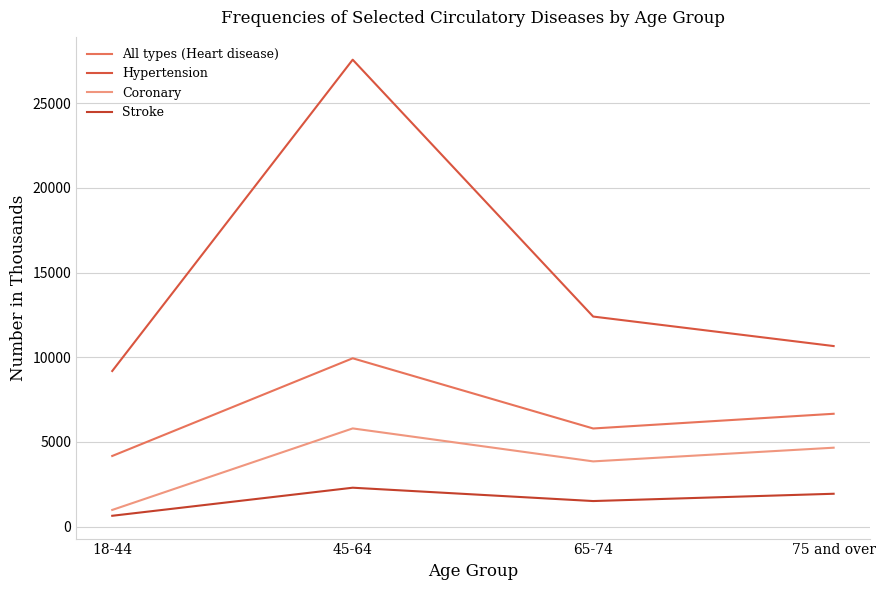

Which series has the widest spread of values?

Hypertension